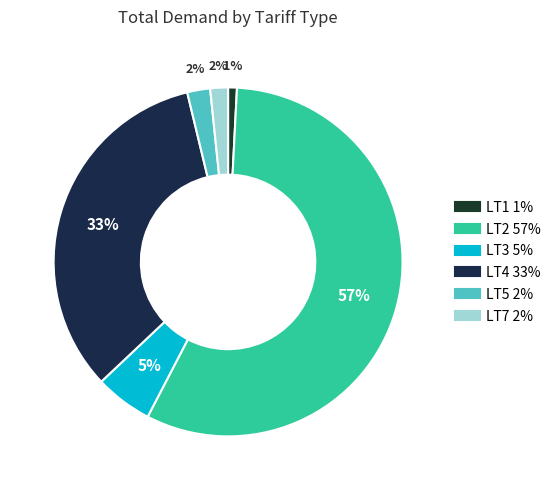

True or false: LT7 accounts for 1% of the total.

False